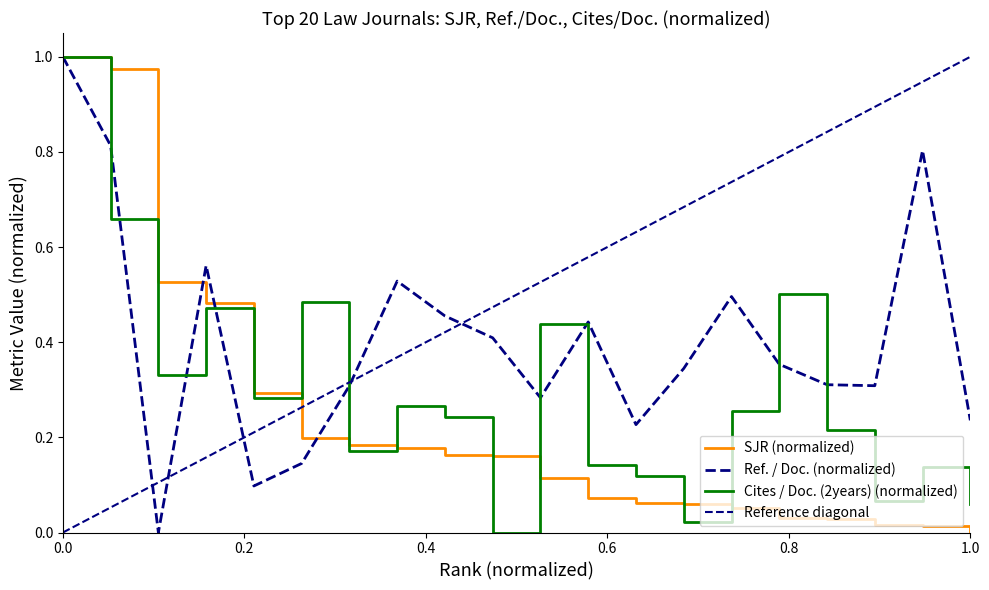

Where do Cites / Doc. (2years) and SJR first cross each other?

5 and 6